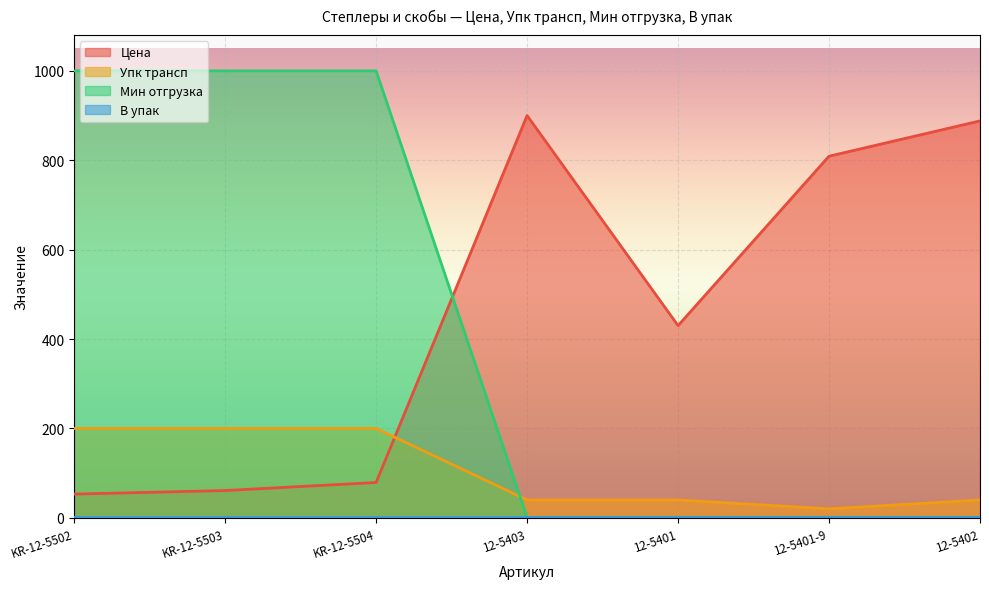

What is the difference between the highest and lowest values at KR-12-5504?

999.0